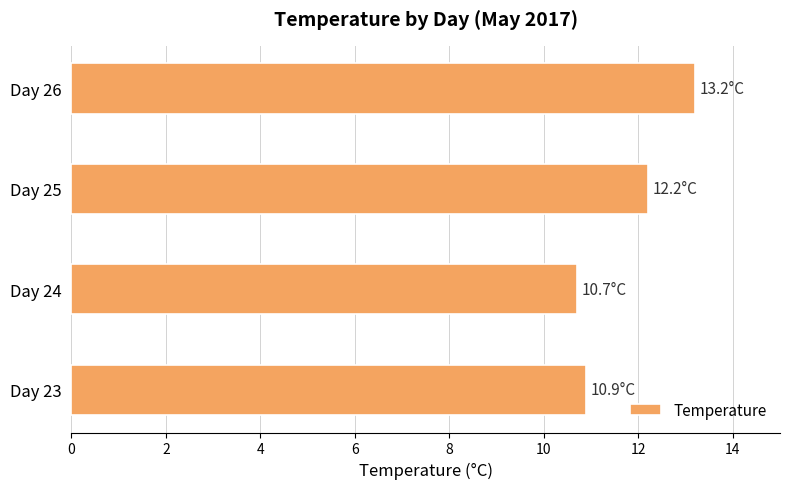

What is the sum of the values at Day 26 and Day 23?

24.1